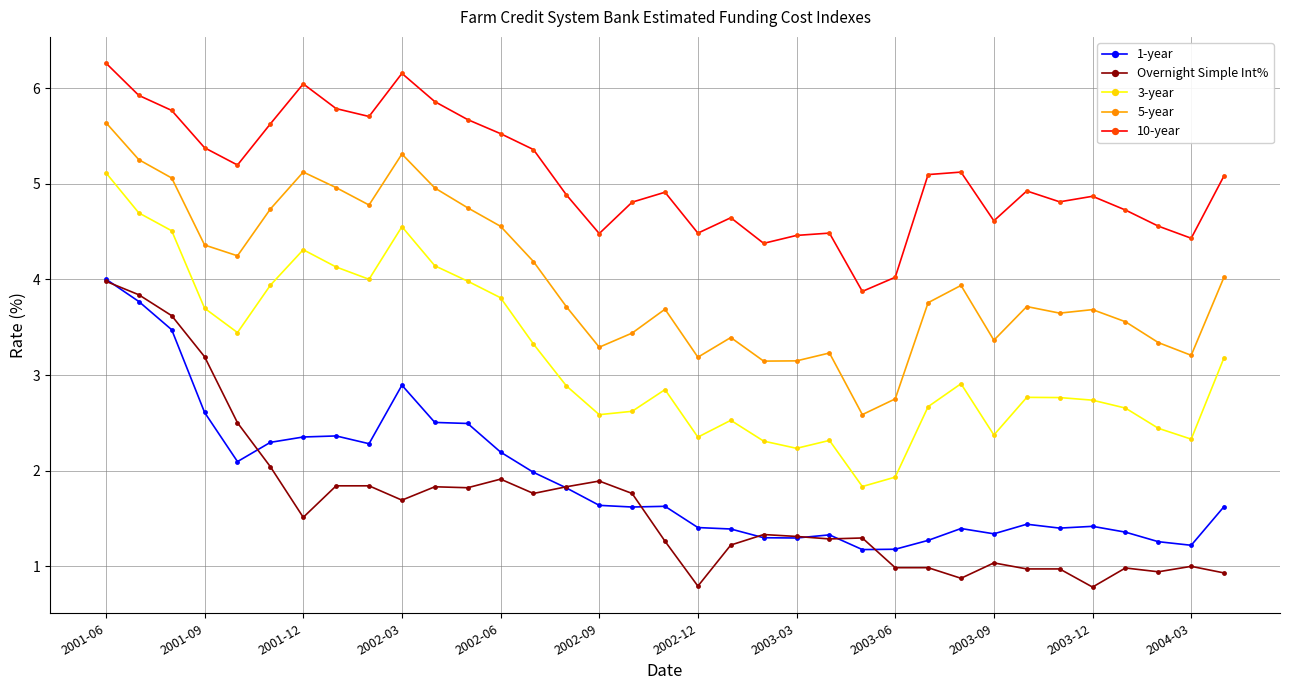

Which series has the largest total across all categories?

10-year